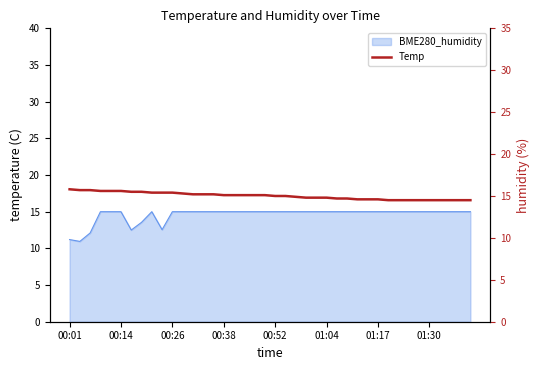

What is the ratio of the value at 24 to the value at 36?

1.0